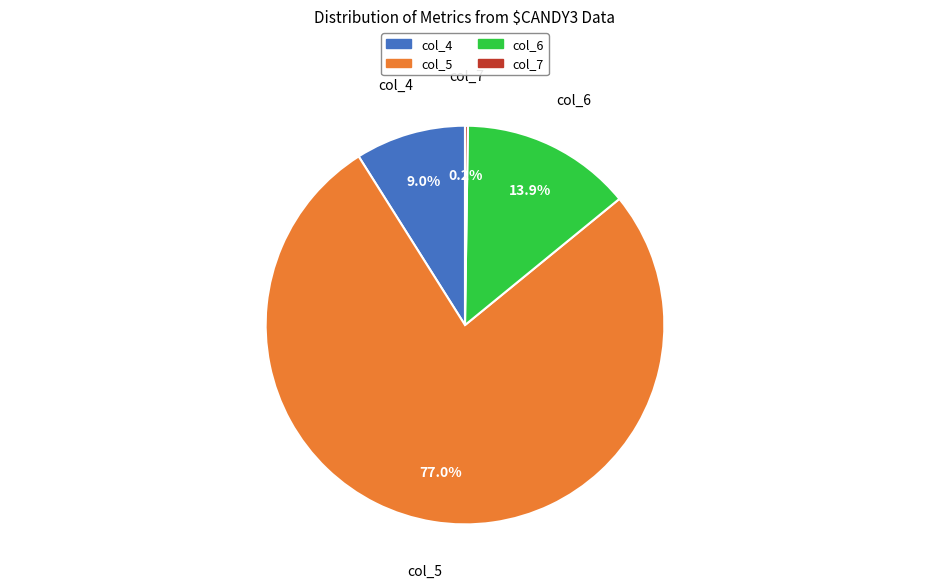

Does any single category account for the majority?

Yes